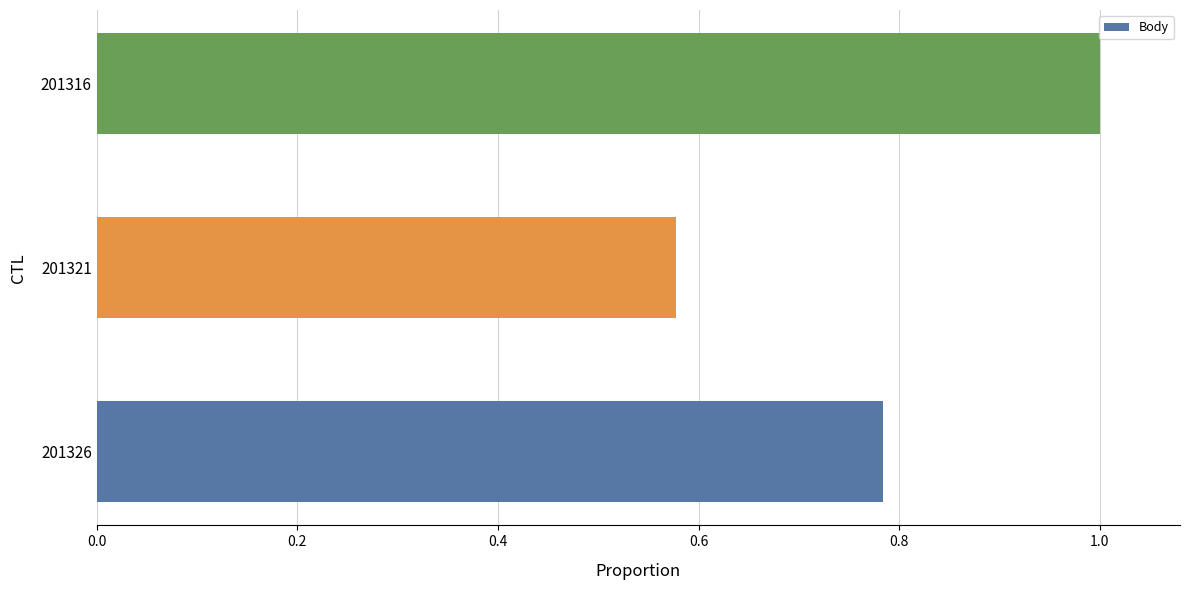

What is the change in value from 201326 to 201316?

+0.2